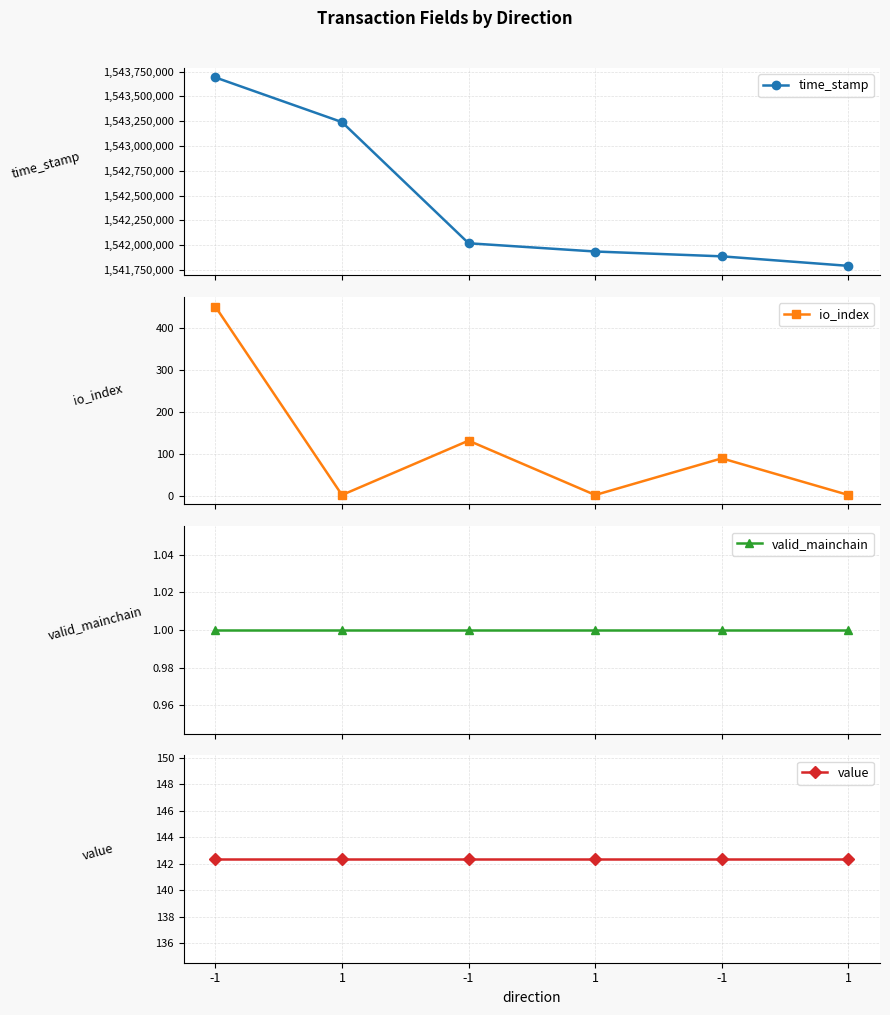

What is the label of the 2nd point from the left?

1